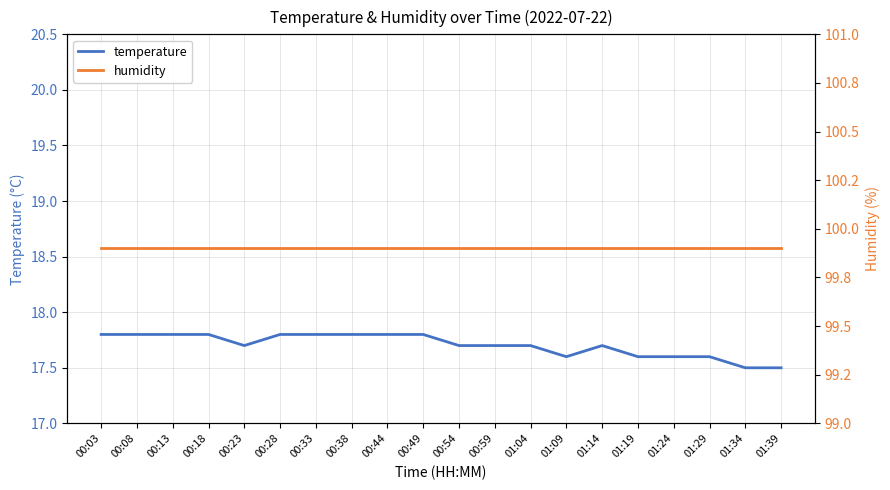

At which label does temperature reach its peak?

00:03